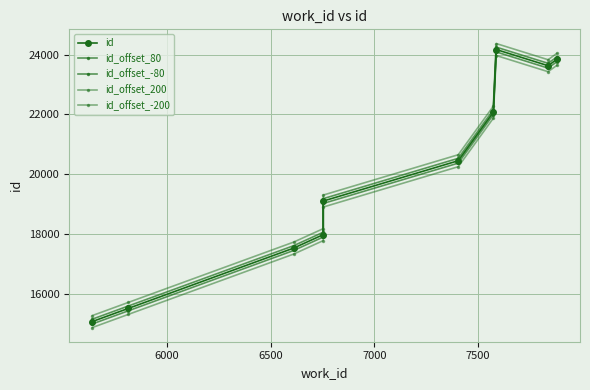

Reading left to right, list all the values displayed in this chart.

id: 15078	15516	17534	17982	19104	20452	22071	24168	23627	23837
id_offset_80: 15158	15596	17614	18062	19184	20532	22151	24248	23707	23917
id_offset_-80: 14998	15436	17454	17902	19024	20372	21991	24088	23547	23757
id_offset_200: 15278	15716	17734	18182	19304	20652	22271	24368	23827	24037
id_offset_-200: 14878	15316	17334	17782	18904	20252	21871	23968	23427	23637